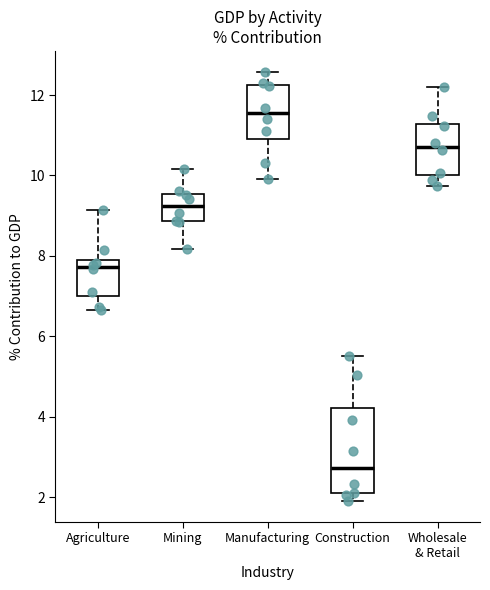

Comparing the boxes themselves (not the whiskers), which one is the tallest?

Construction